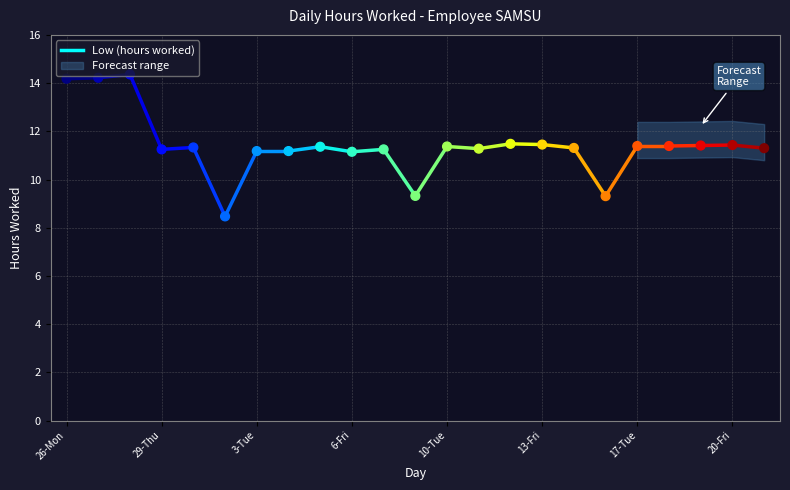

Approximately how many times larger is the value at 14-Sat compared to 29-Thu?

1.0